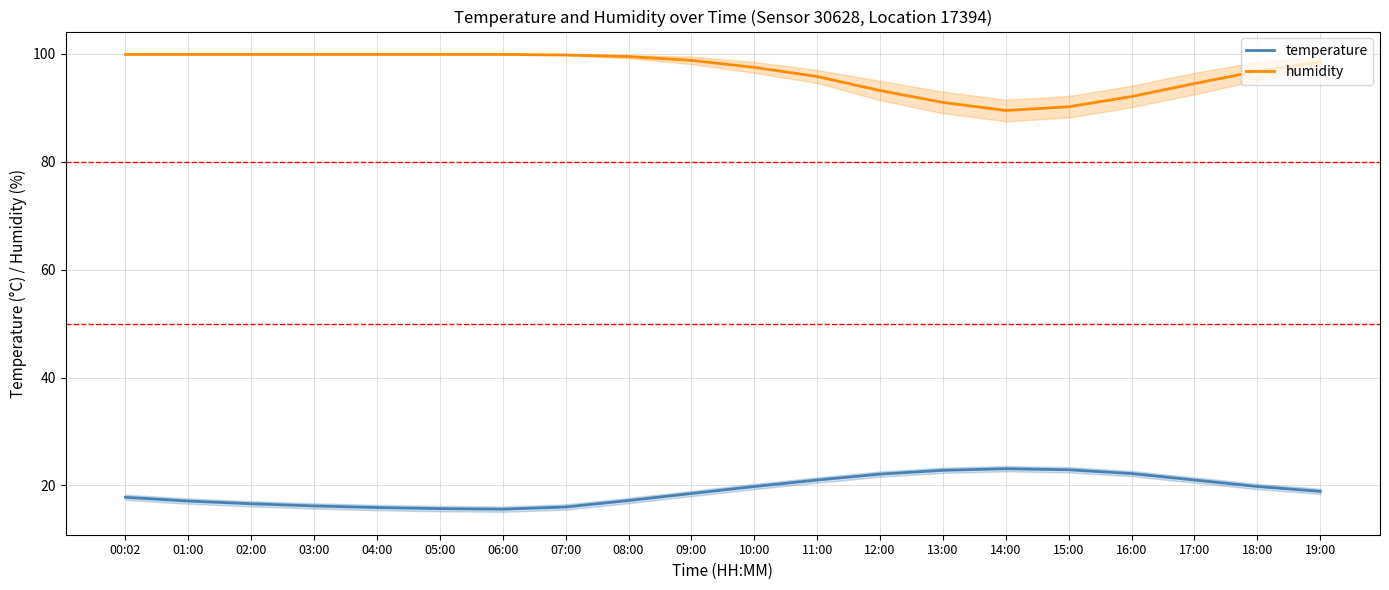

Which category has the lowest value in the humidity series?

14:00